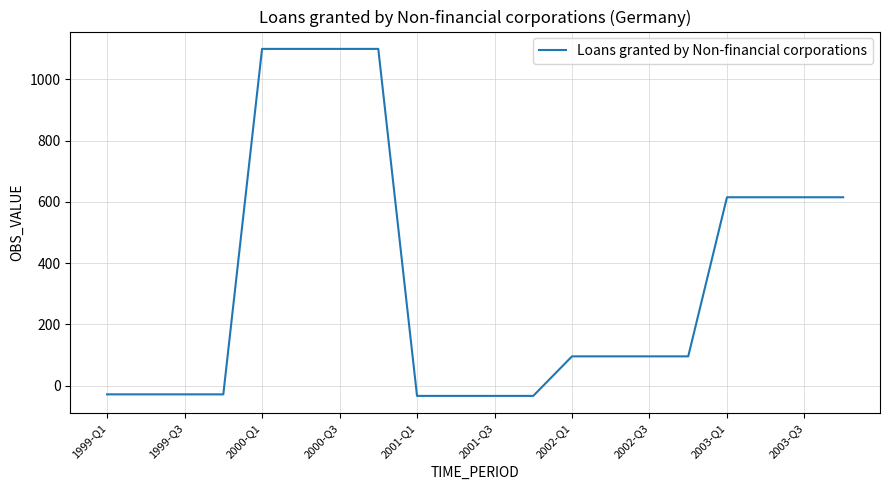

What is the difference between the maximum and minimum values?

1132